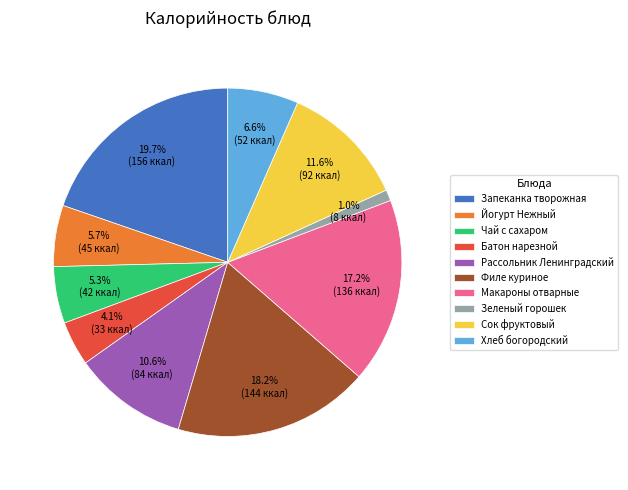

Is the sum of Сок фруктовый and Запеканка творожная greater than half?

No